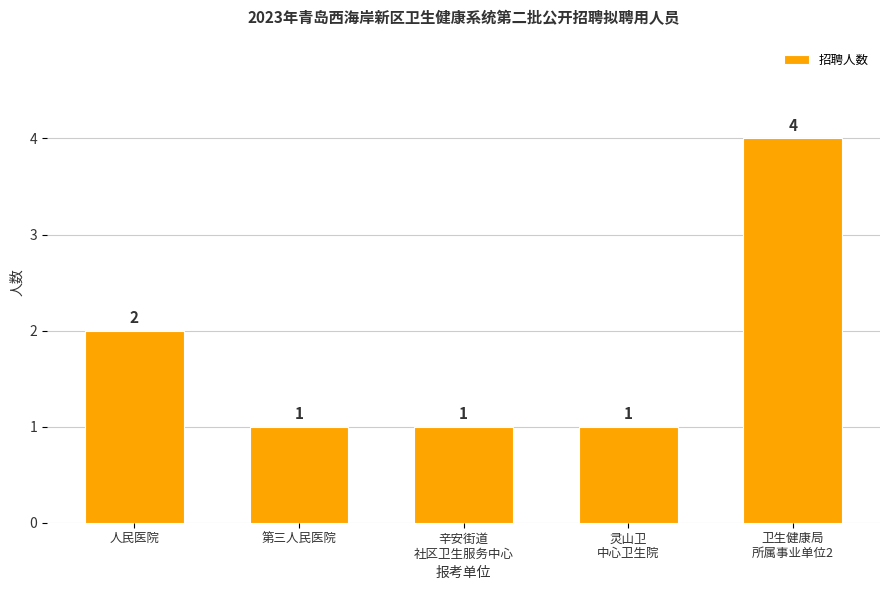

Are the bars horizontal?

No